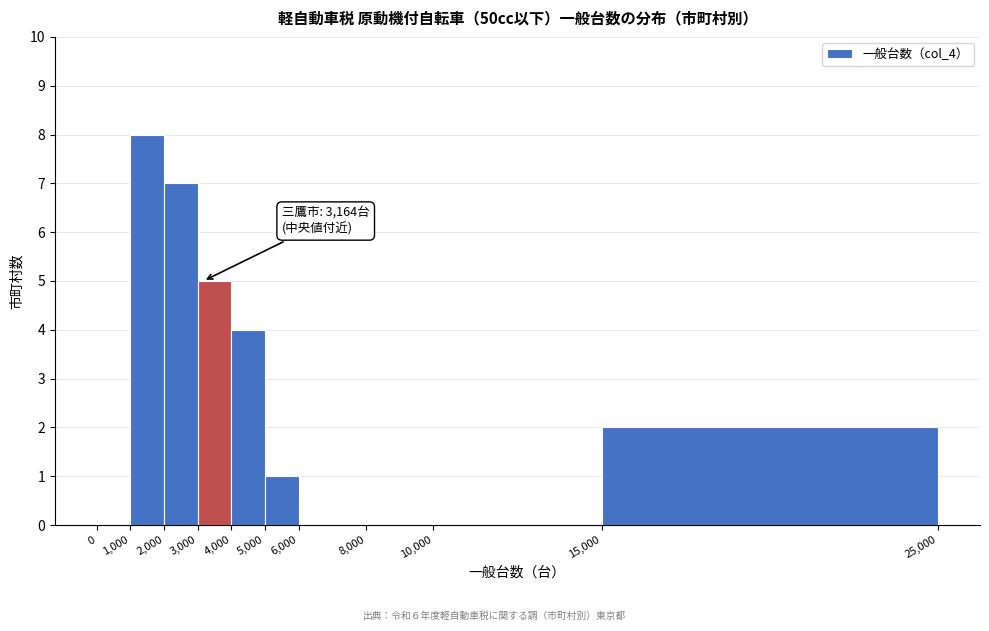

Over which range of the x-axis is the bar tallest?

1,000 to 2,000